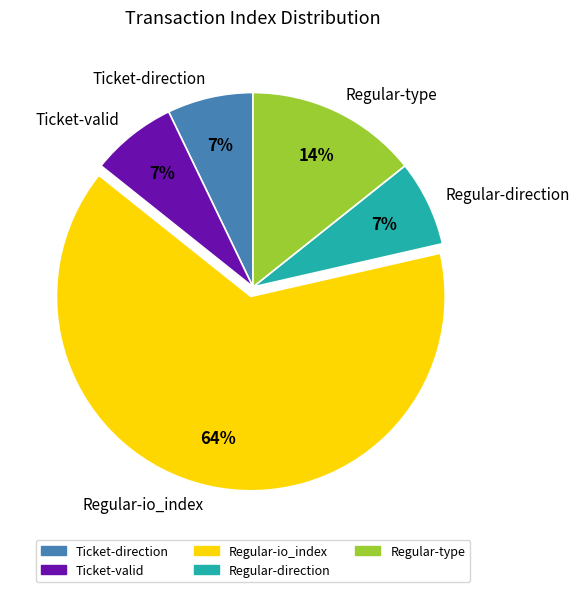

Which category has the biggest portion of the pie?

Regular-io_index